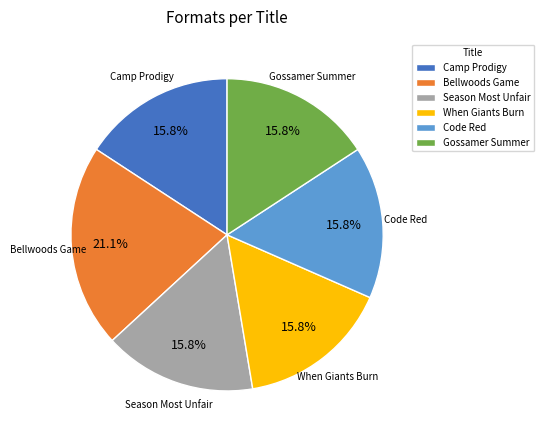

Does When Giants Burn account for over 50% of the chart?

No